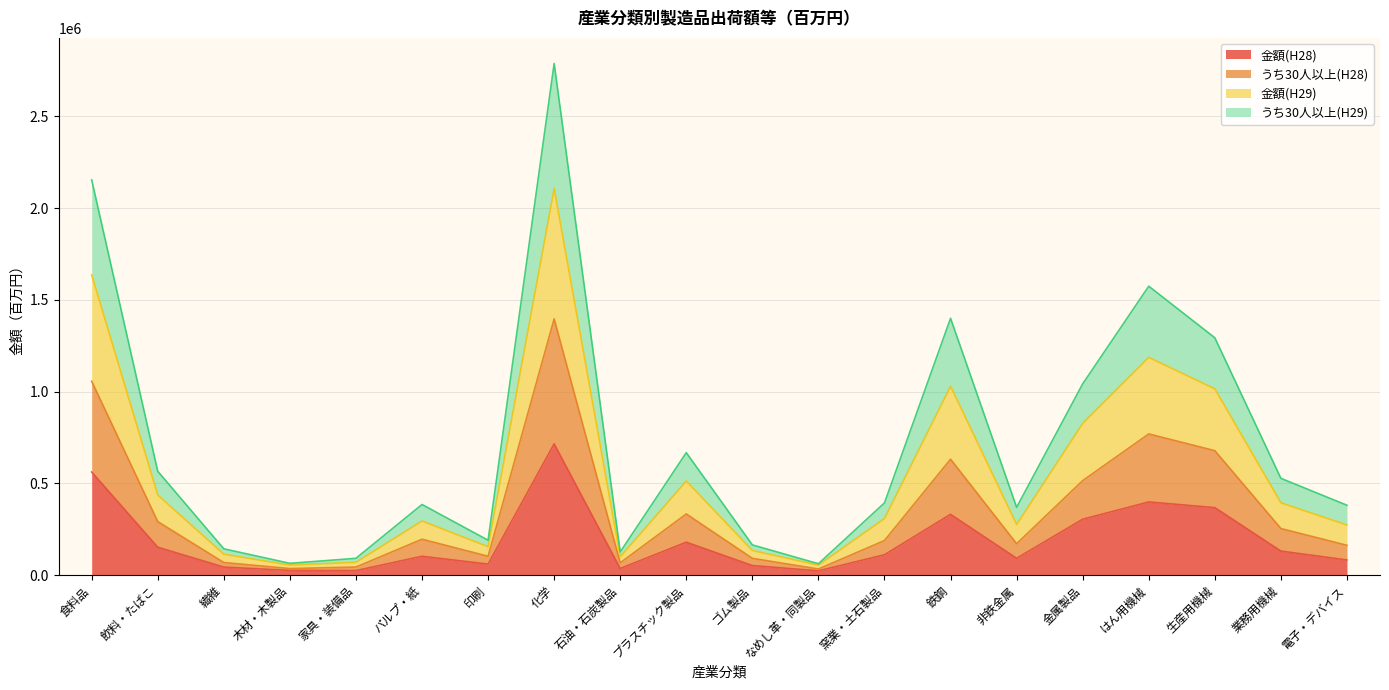

What is the sum of all 金額(H28) values?

3790406